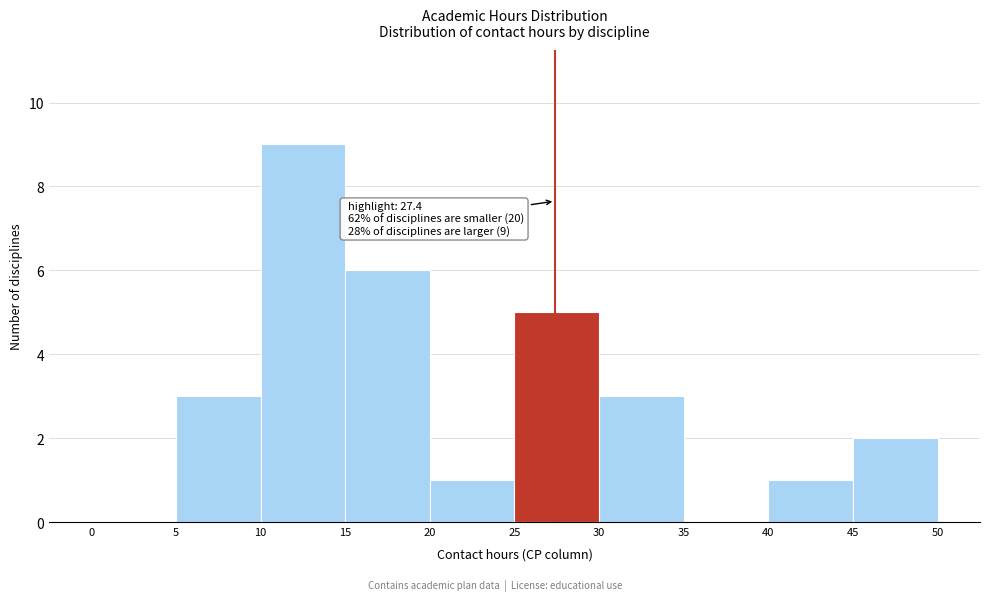

Over which range of the x-axis is the bar tallest?

10 to 15